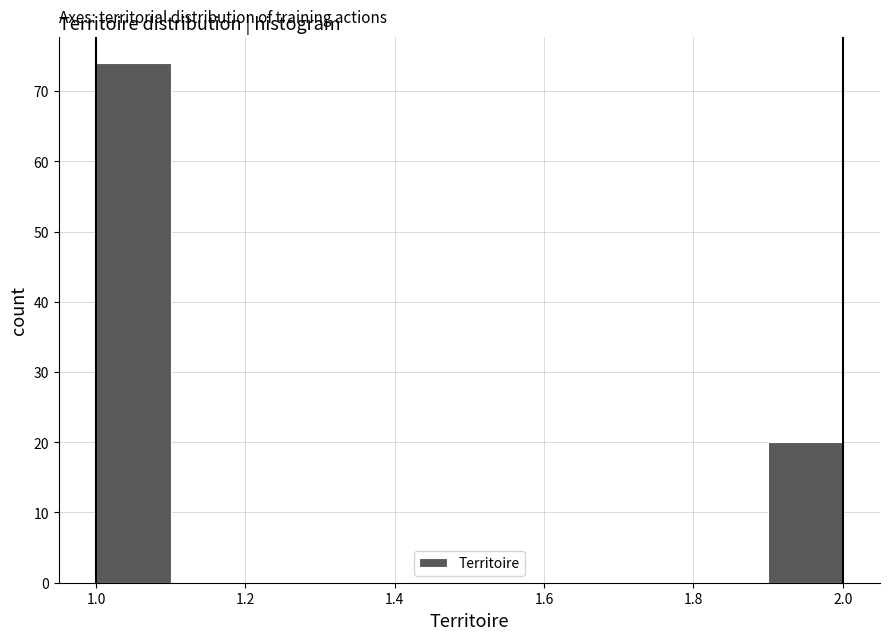

Which range on the x-axis has the tallest bar?

1.0 to 1.1